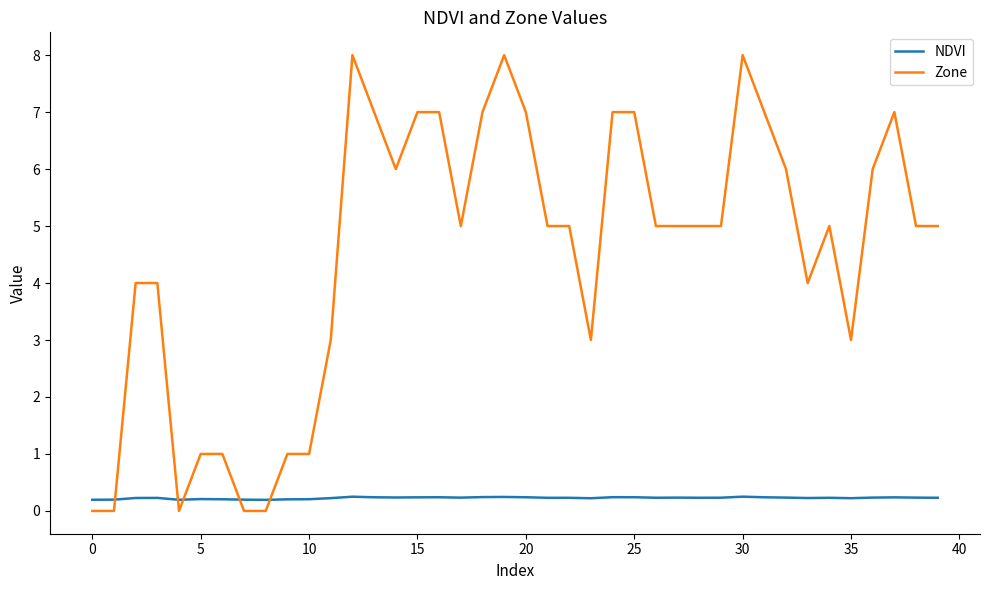

Rank the series by their average value, from highest to lowest.

Zone, NDVI